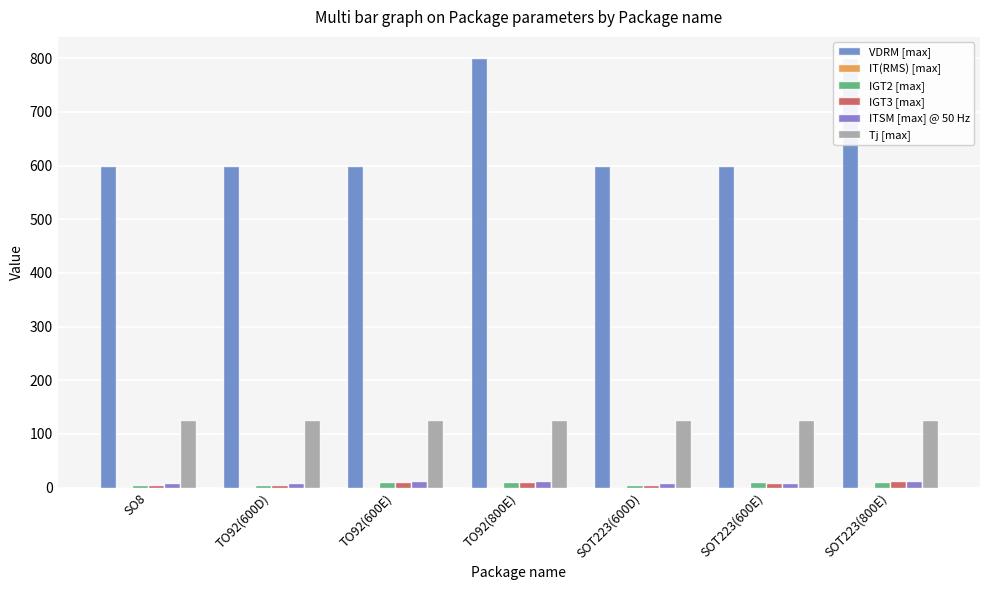

The IGT2 [max] series shows 10.0 at TO92(800E). True or false?

True